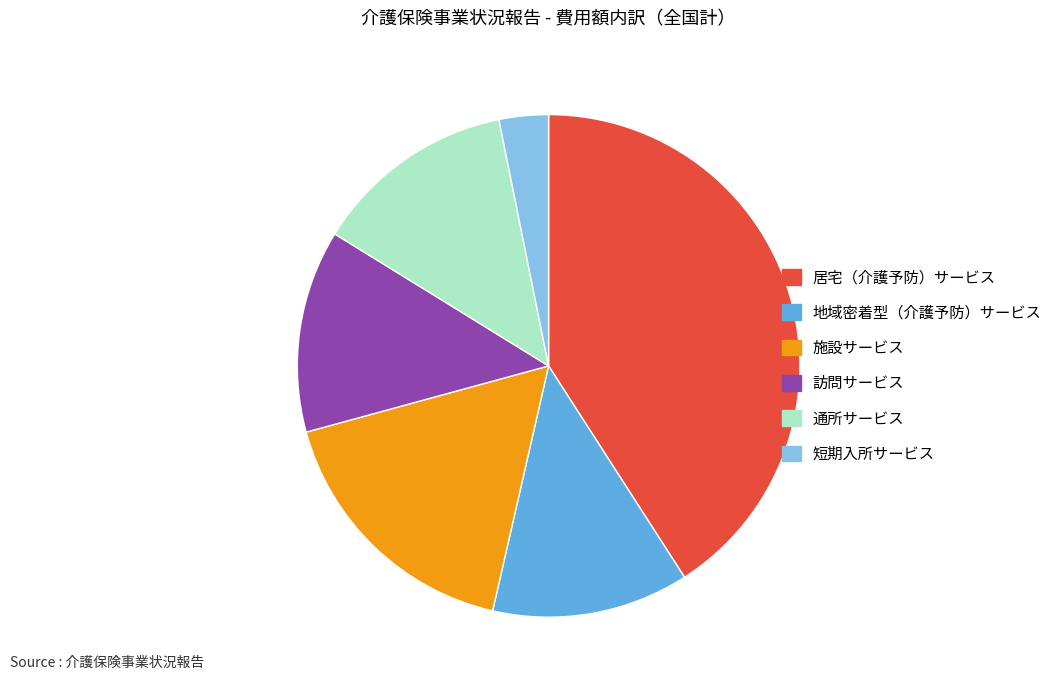

Is 居宅（介護予防）サービス the majority of the pie?

No